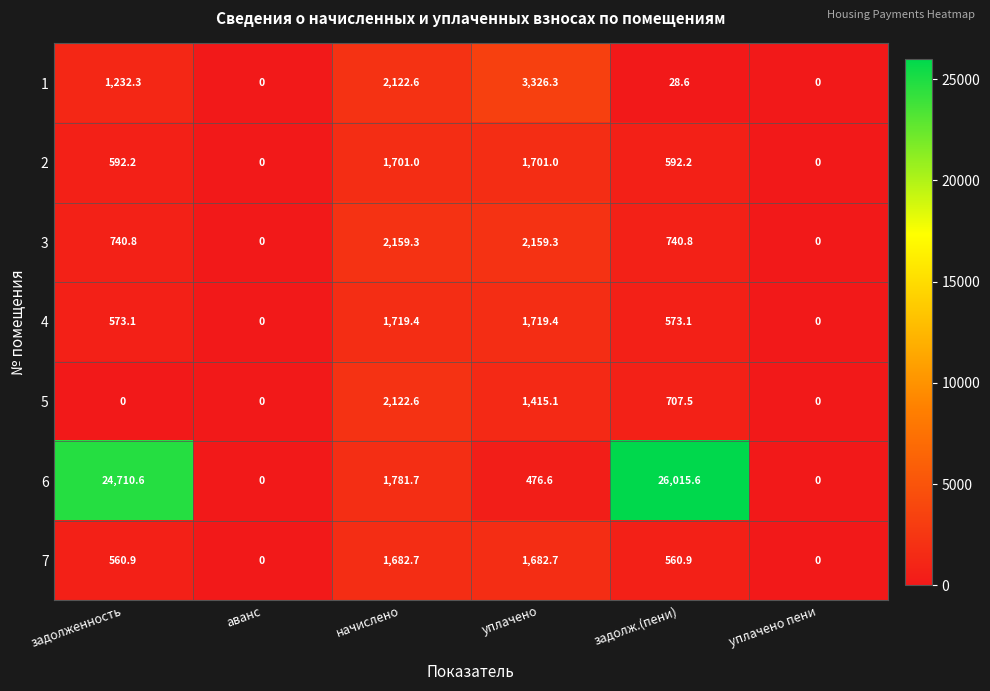

Which series has the largest total across all categories?

6